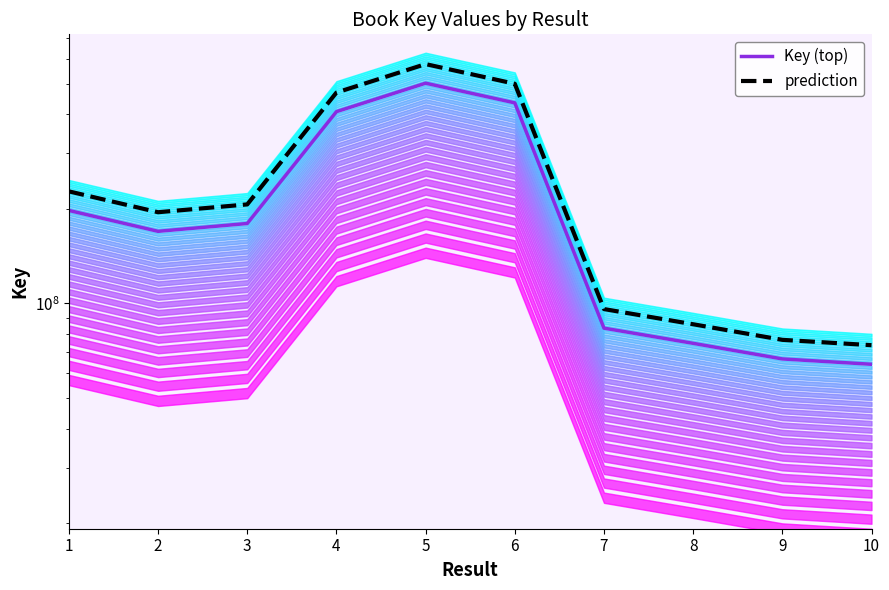

What are all the series names shown in the legend?

Key (top), prediction